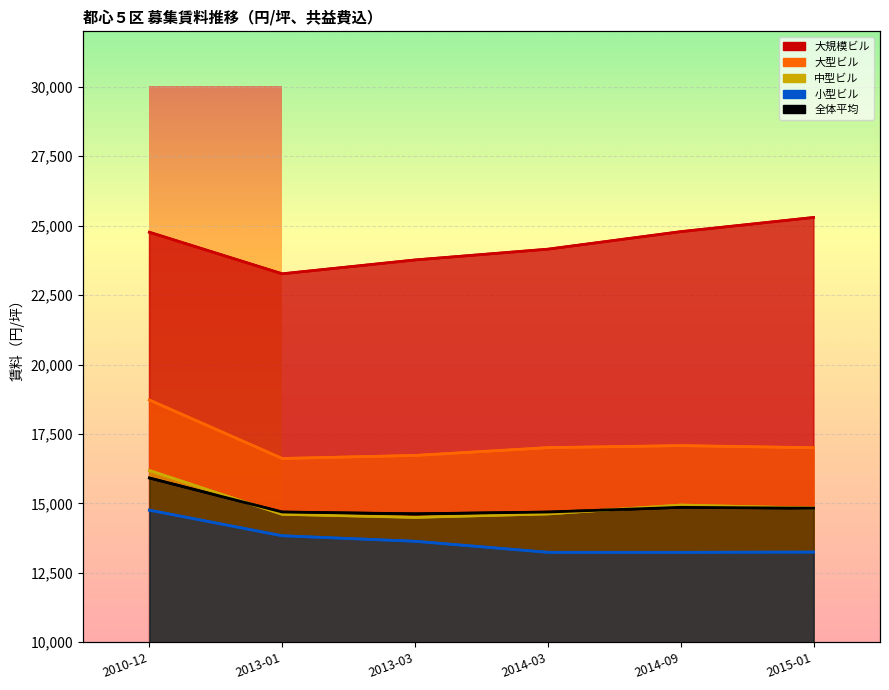

How many distinct data groups are displayed?

5